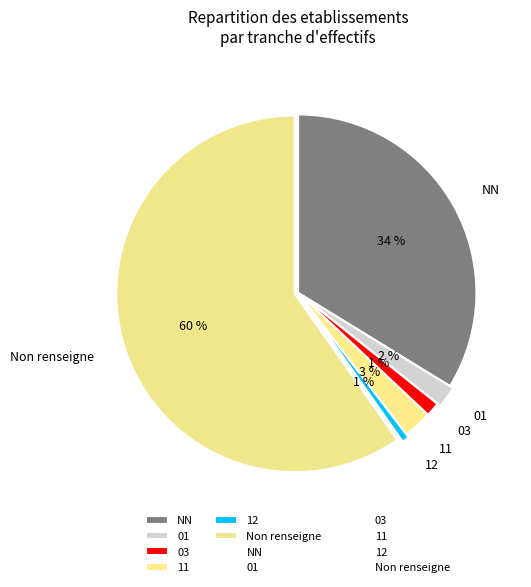

Which category has the biggest portion of the pie?

Non renseigne